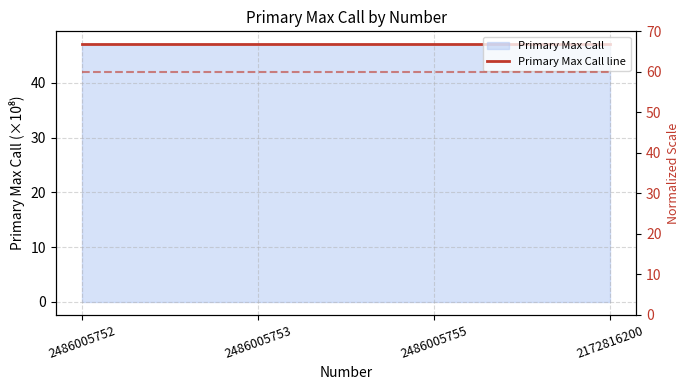

Reading left to right, transcribe all the data shown in this chart.

Primary Max Call line: 2486005752=47.1	2486005753=47.1	2486005755=47.1	2172816200=47.1
scaled reference: 2486005752=60.0	2486005753=60.0	2486005755=60.0	2172816200=60.0